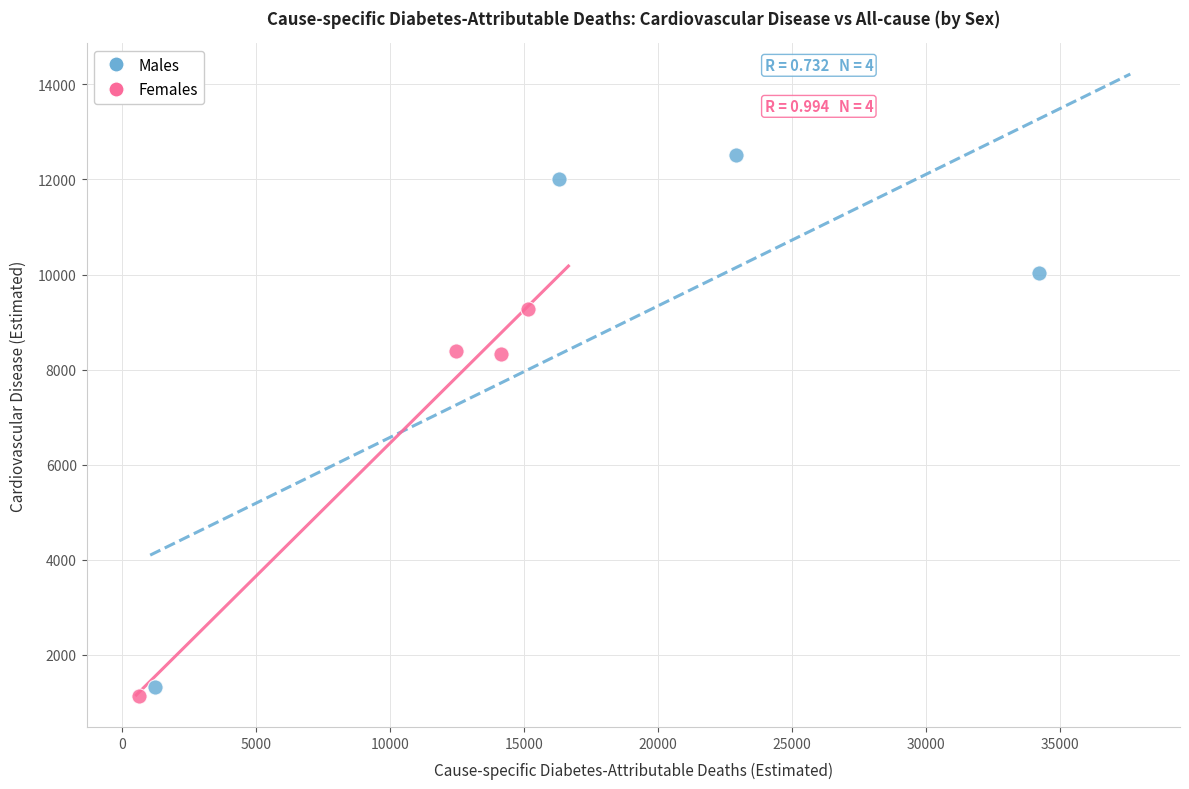

Which series has the largest Y range (max minus min)?

Males